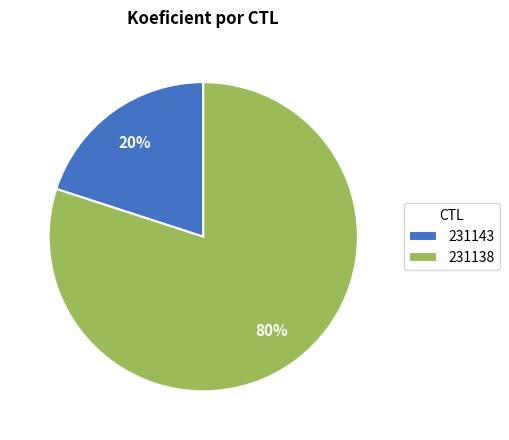

To the nearest percent, what portion does 231143 represent?

20%